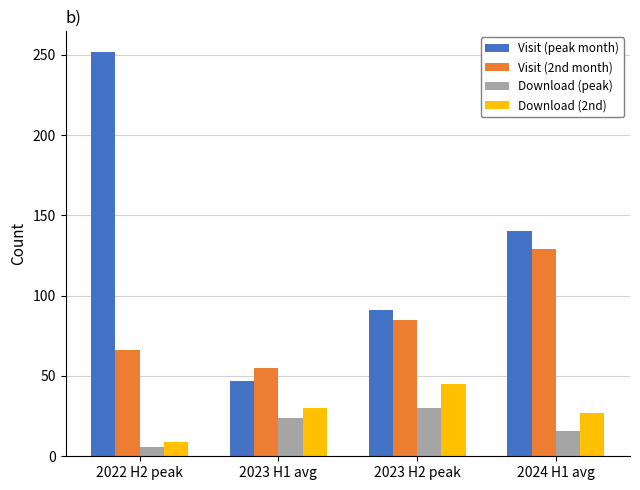

Are the bars horizontal?

No